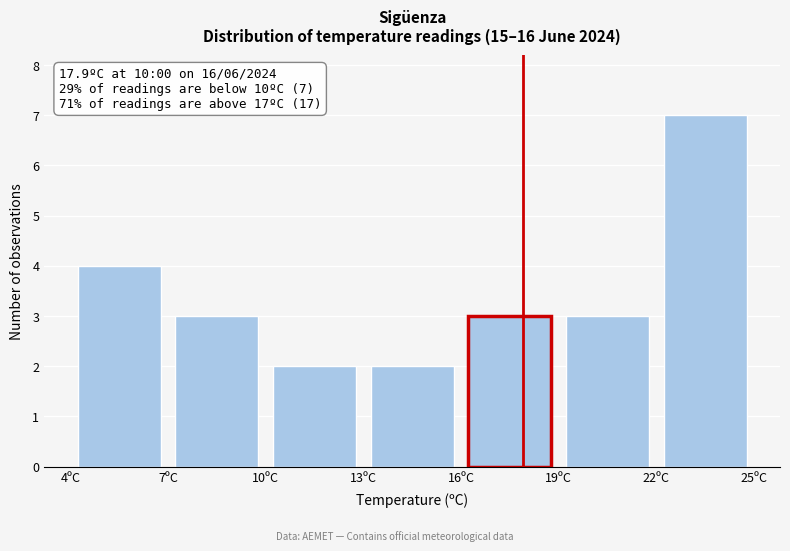

Over which range of the x-axis is the bar tallest?

22 to 25